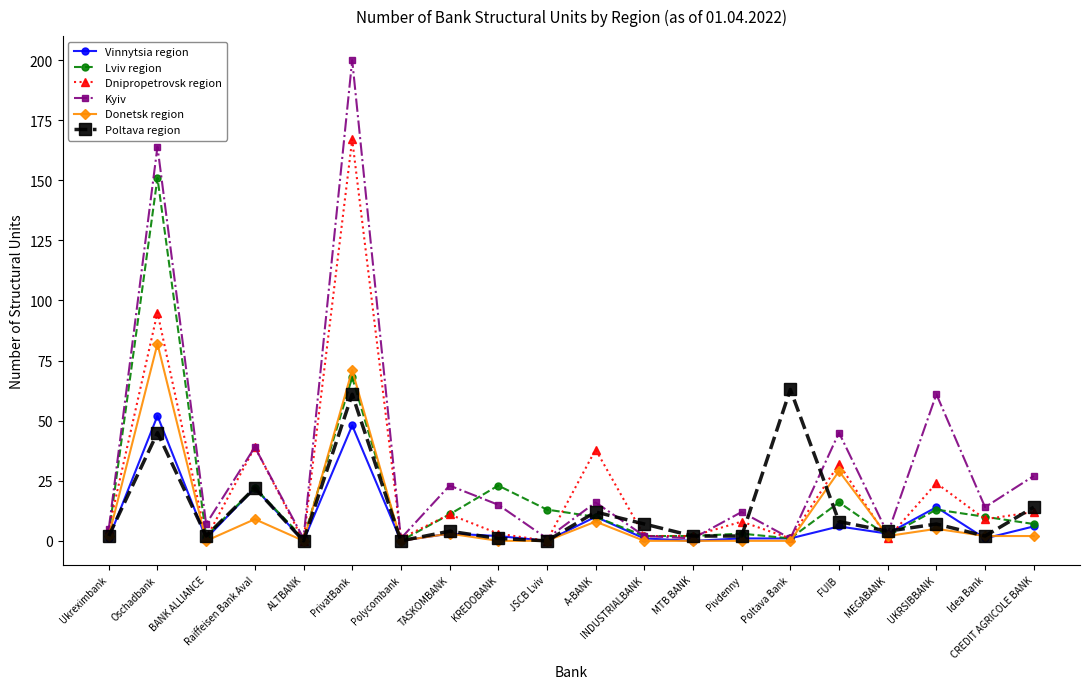

Where is the first local minimum for Lviv region?

BANK ALLIANCE